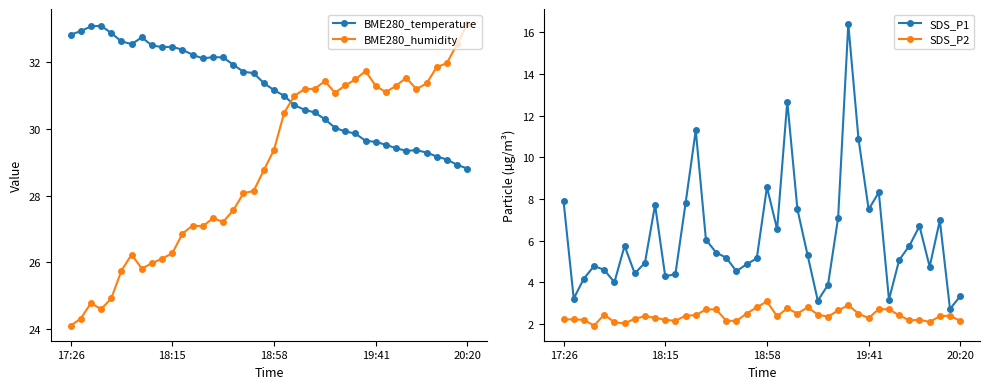

True or false: BME280_temperature has a value of 29.6 at 19:41.

True